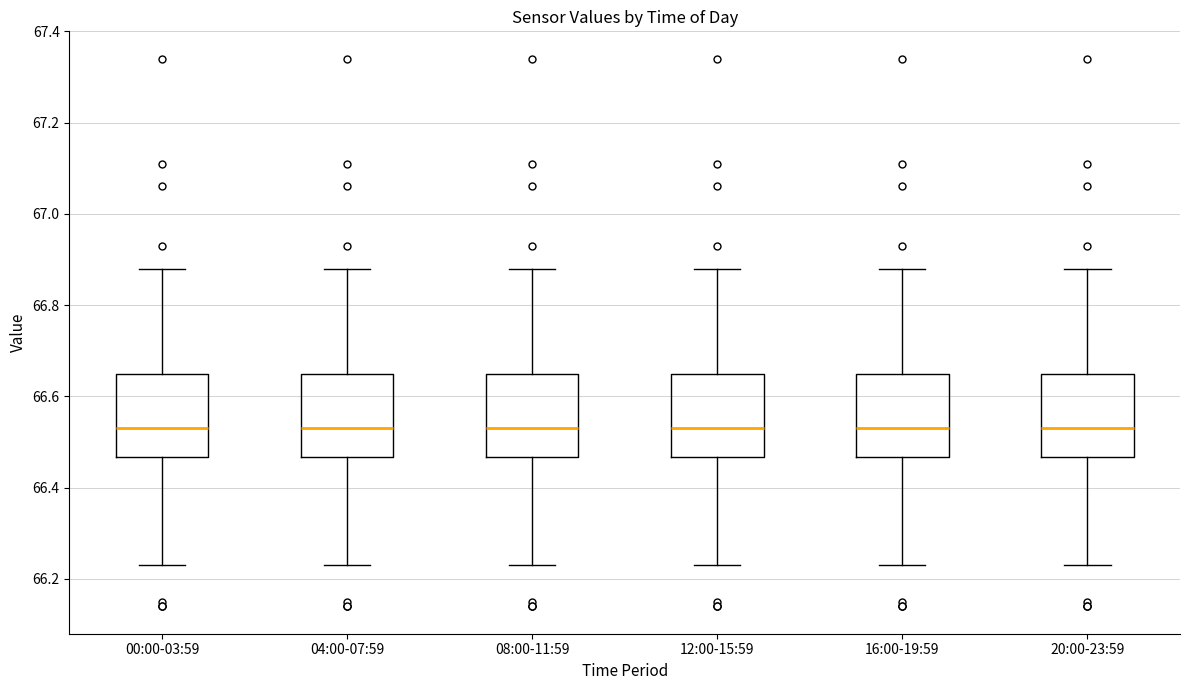

Where does the upper whisker of the box for 16:00-19:59 end on the y-axis? The values are not printed on the chart, so give them approximately, as read against the axis.

66.88